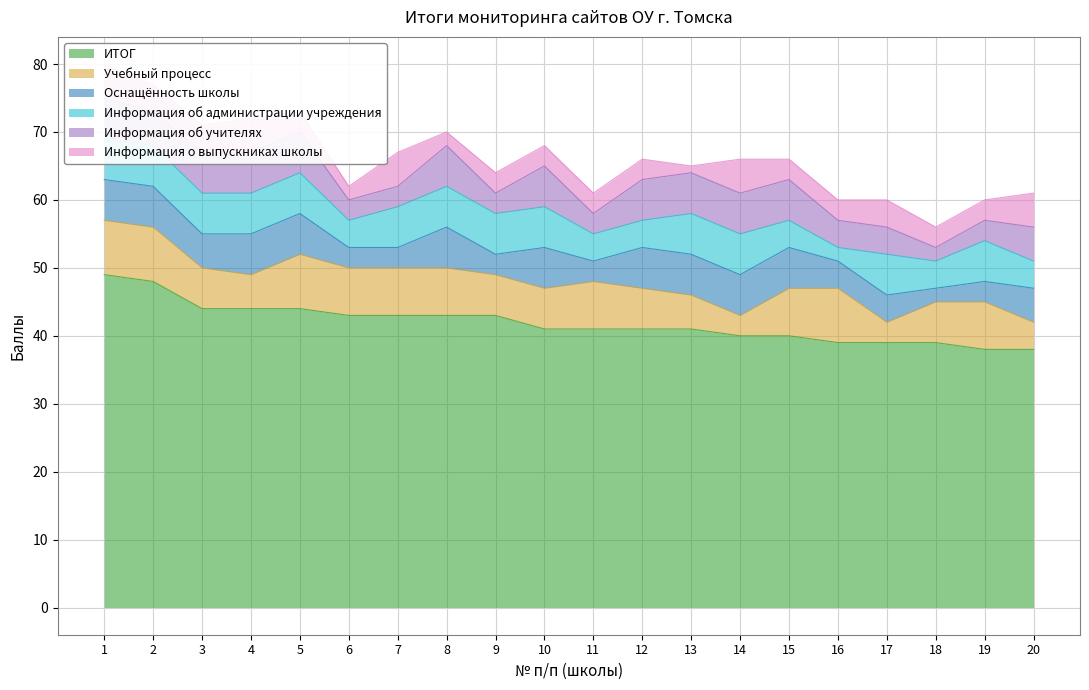

At which category is the sum across all series the highest?

1